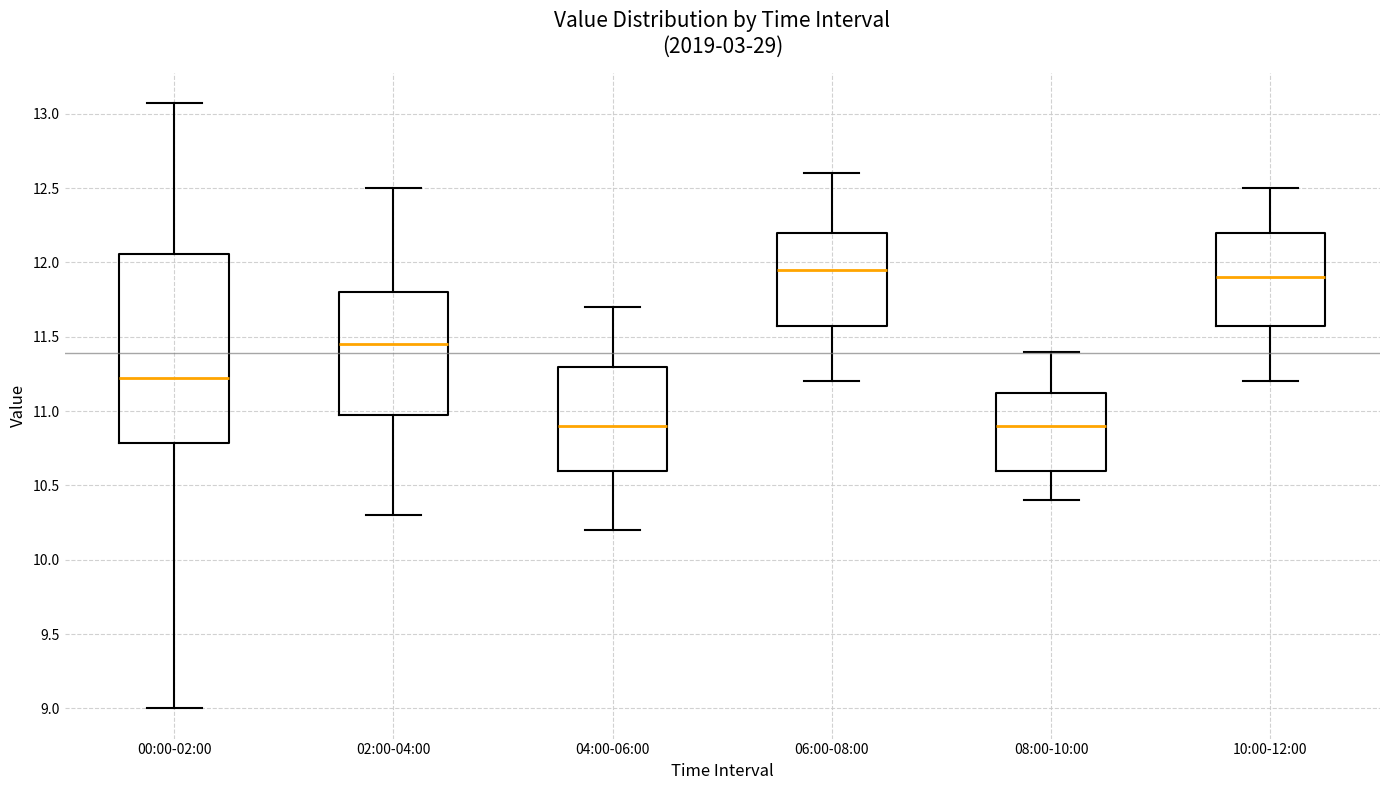

Where does the upper whisker of the box for 00:00-02:00 end on the y-axis? The values are not printed on the chart, so give them approximately, as read against the axis.

13.05